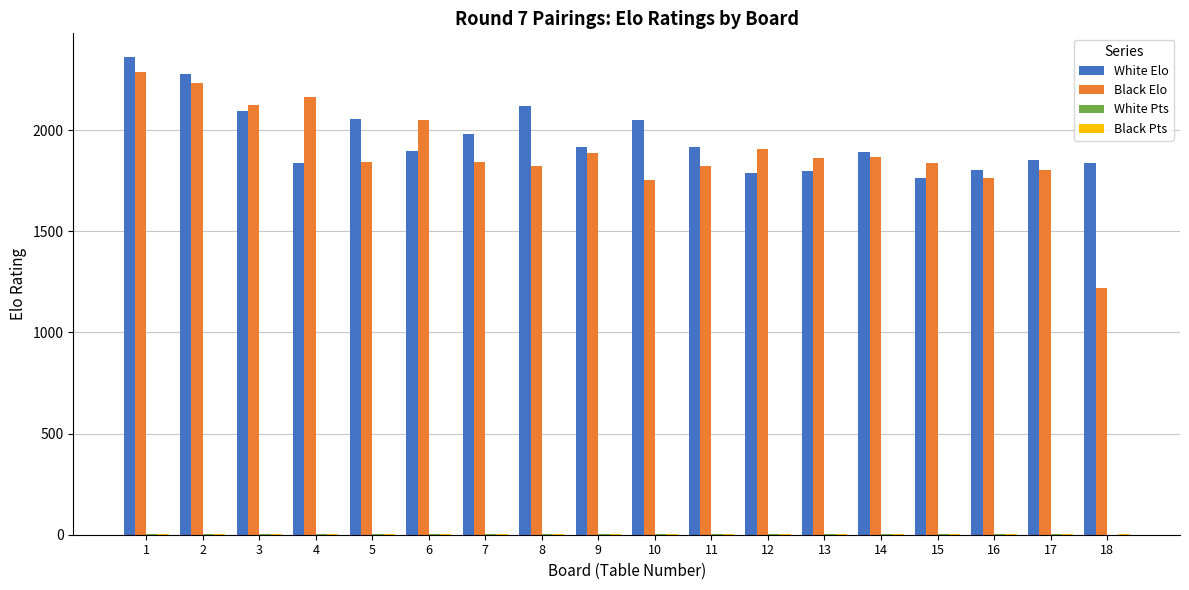

Is the value of Black Elo at 9 greater than the value of White Elo at 18?

Yes